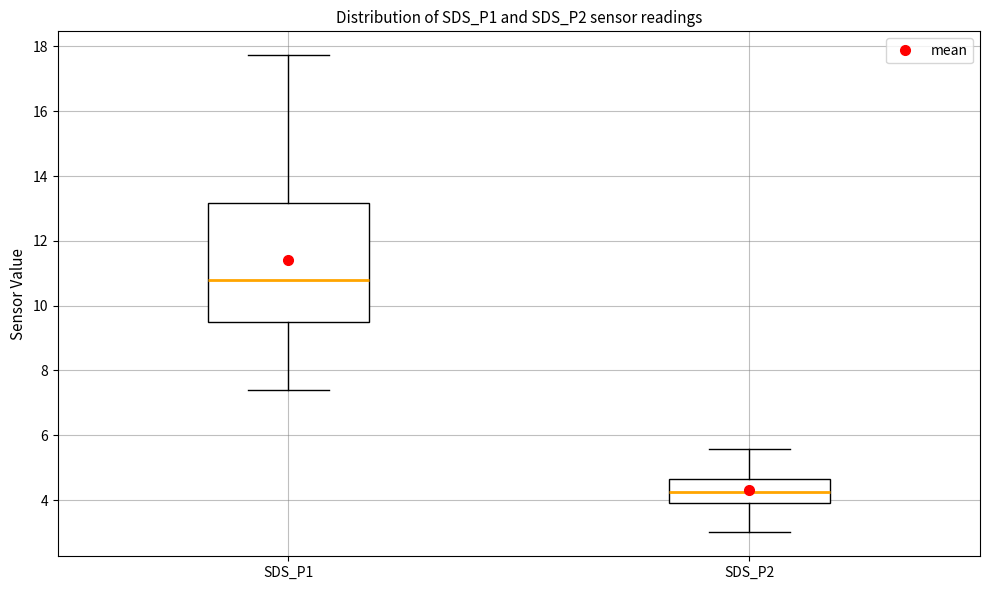

Where is the upper edge of the box for SDS_P1 on the y-axis? The values are not printed on the chart, so give them approximately, as read against the axis.

13.2